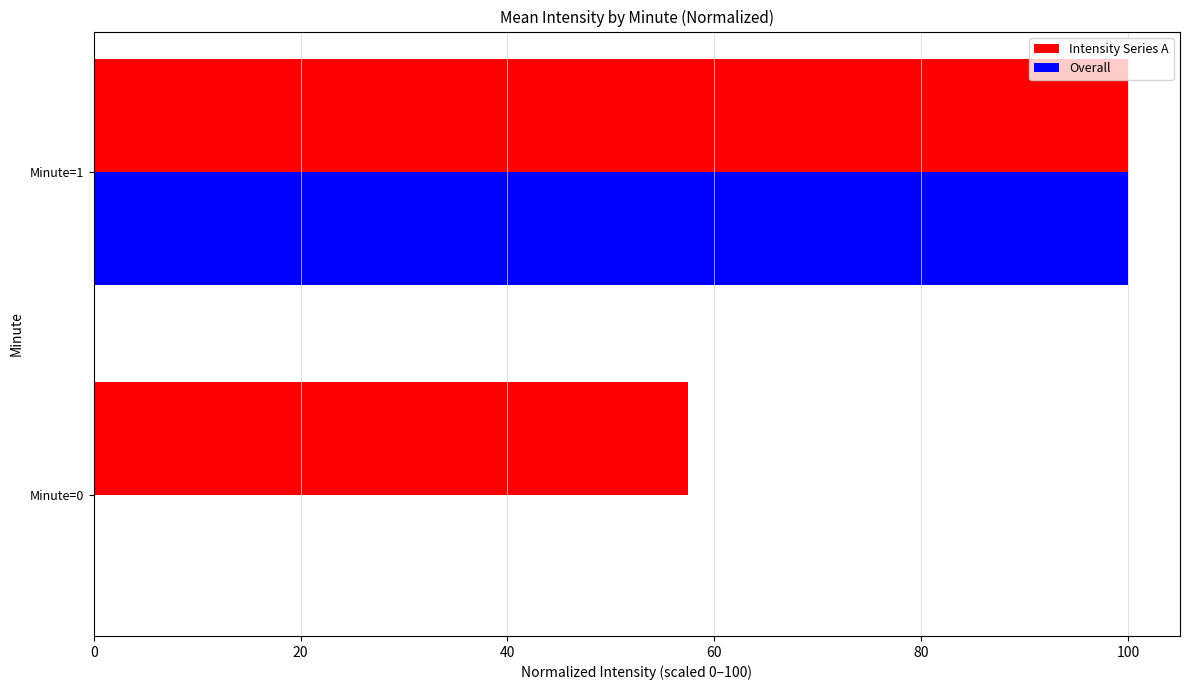

What is the sum of the Overall values at Minute=0 and Minute=1?

100.0